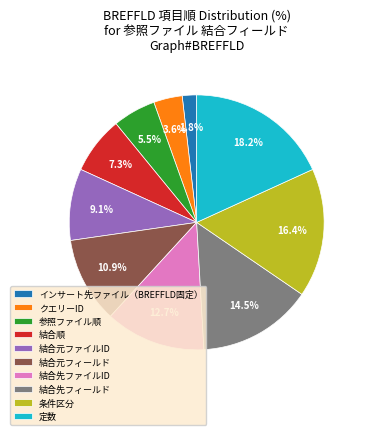

Does any single category account for the majority?

No